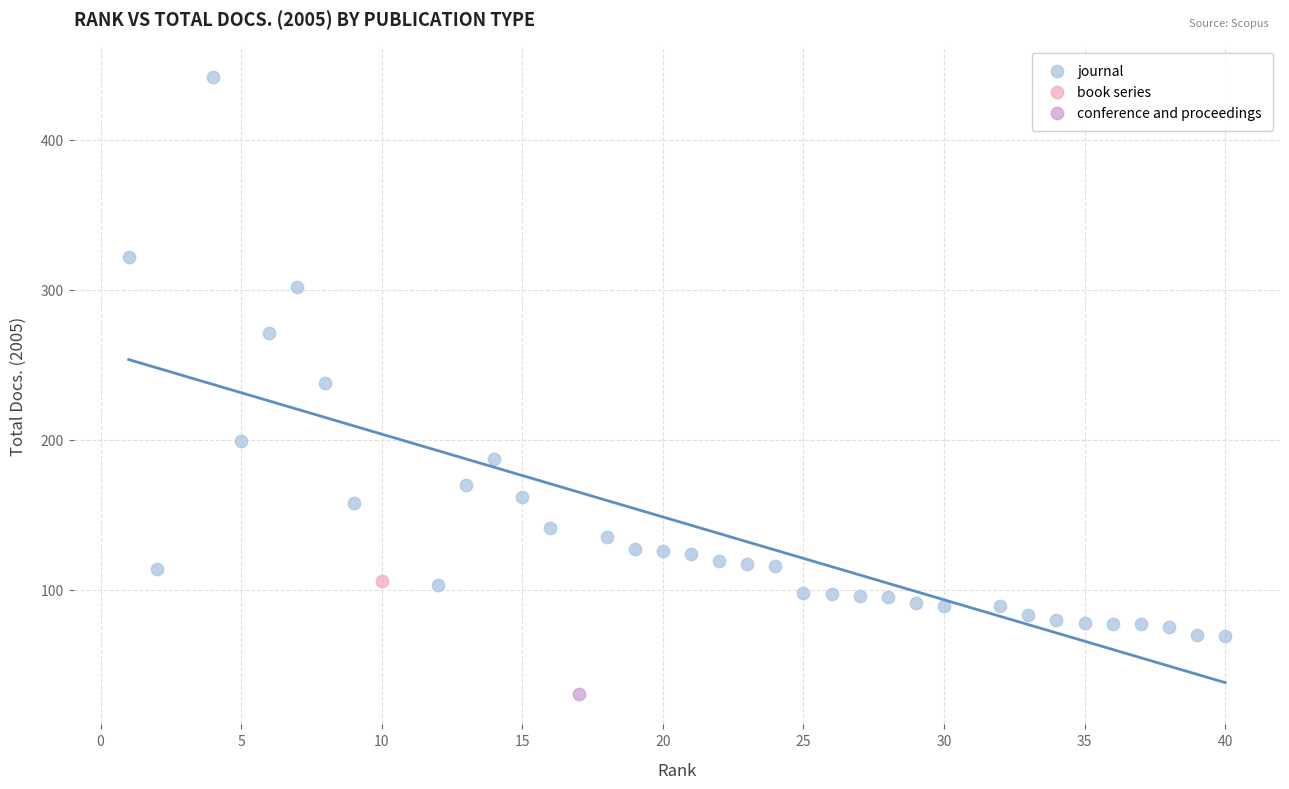

What are all the series names shown in the legend?

journal, book series, conference and proceedings